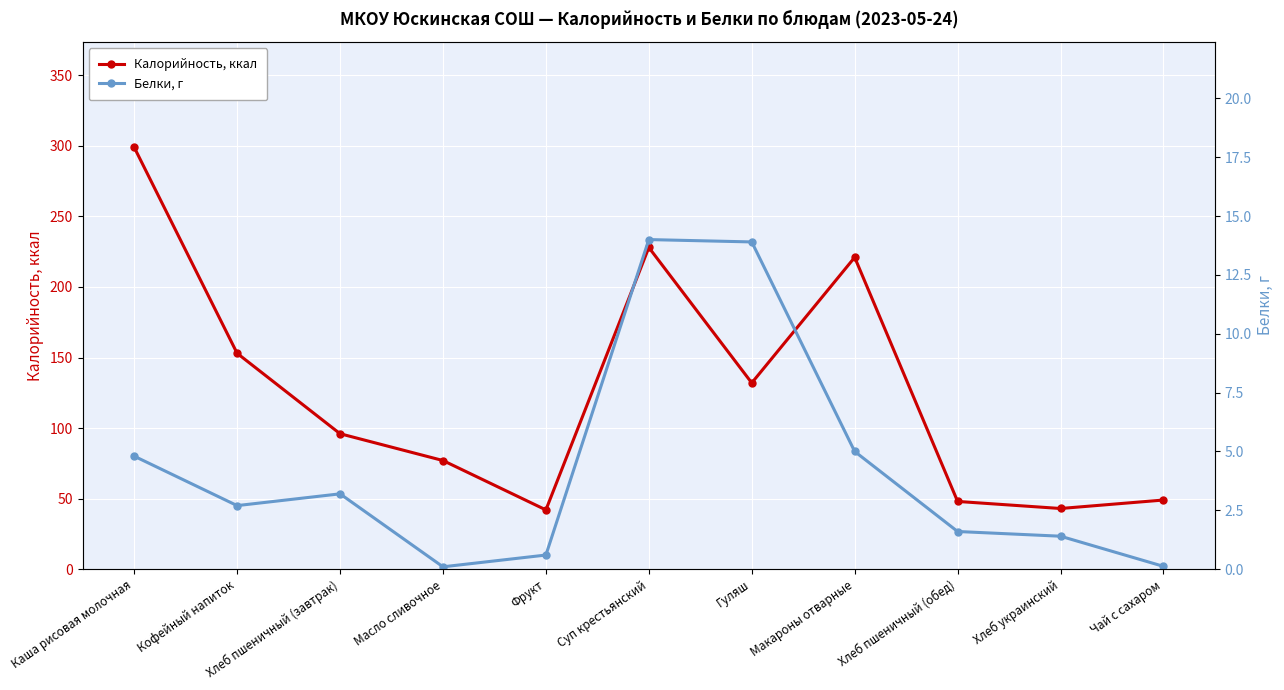

What position from the left is Хлеб пшеничный (обед)?

9